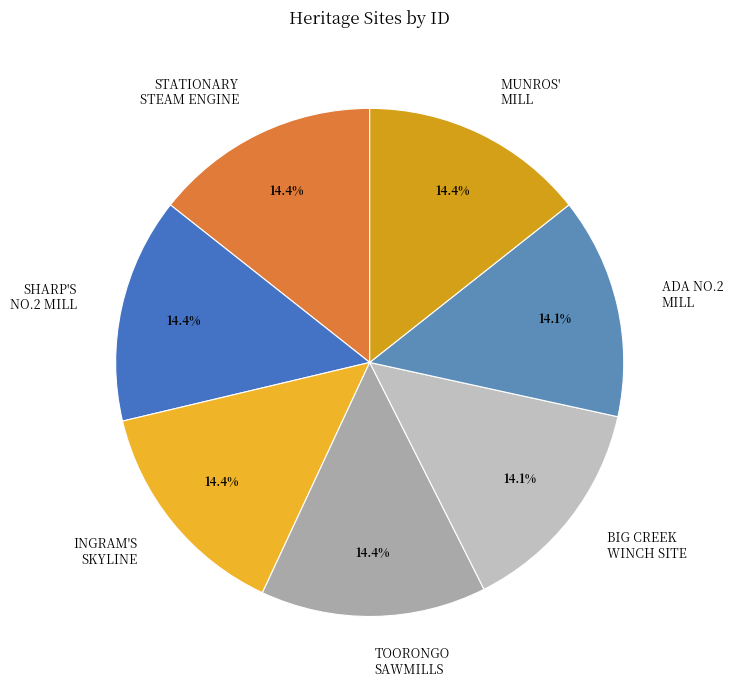

Is it true that ADA NO.2 MILL is 20% of the pie?

False